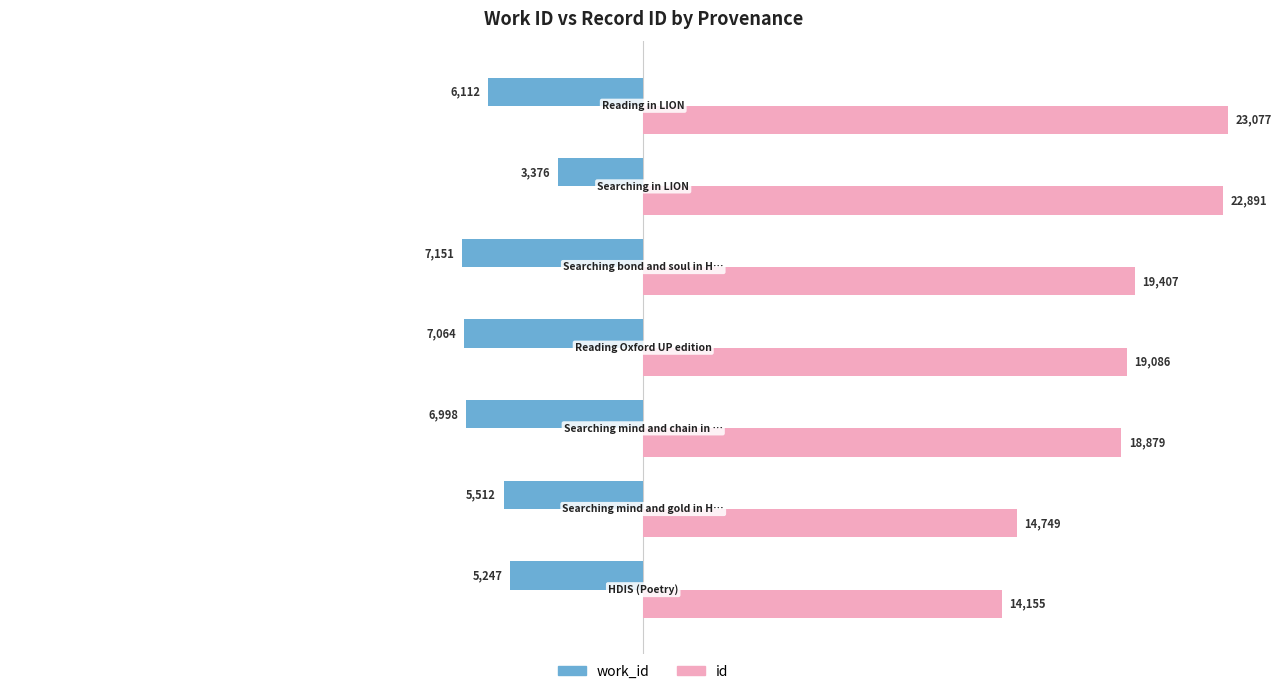

What is the minimum value shown in the chart?

-7151